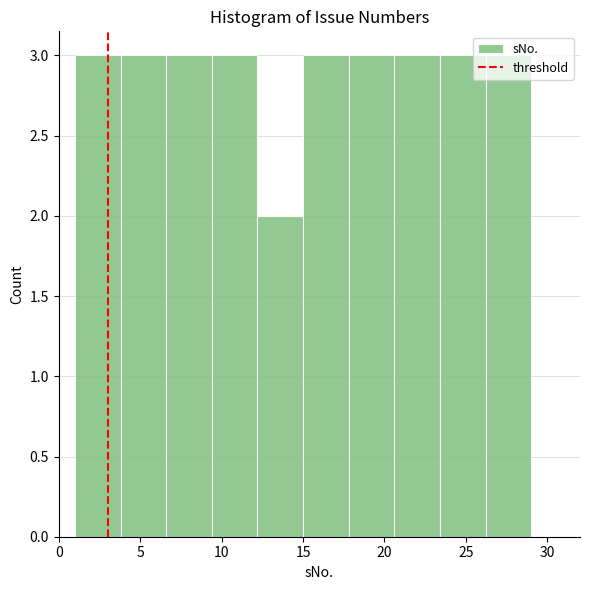

How tall is the bar that spans 1.0 to 3.8 on the x-axis? Neither the bar edges nor the heights are printed on the chart, so give them approximately, as read against the axes.

3